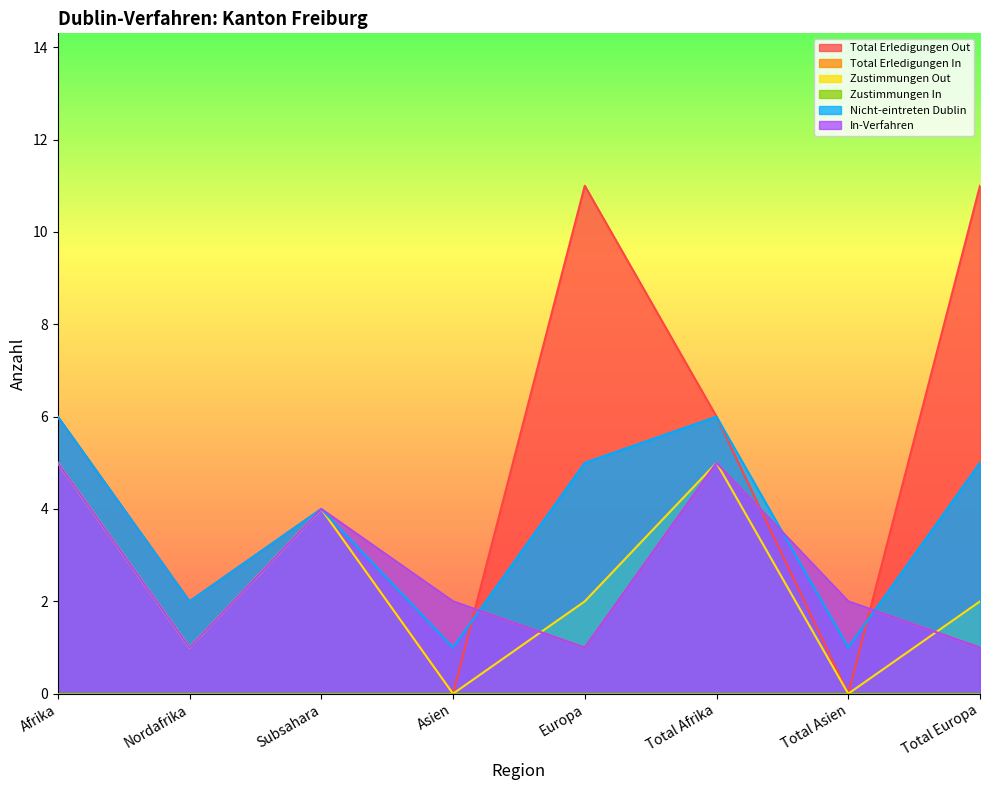

At which label does Total Erledigungen In first exceed 2?

Afrika